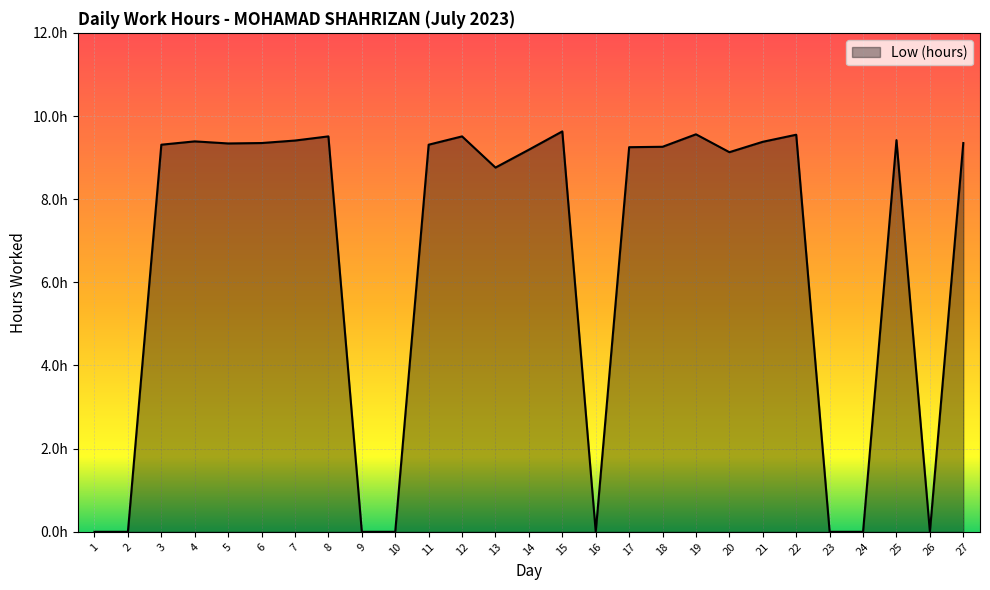

What is the approximate value at 11?

9.3